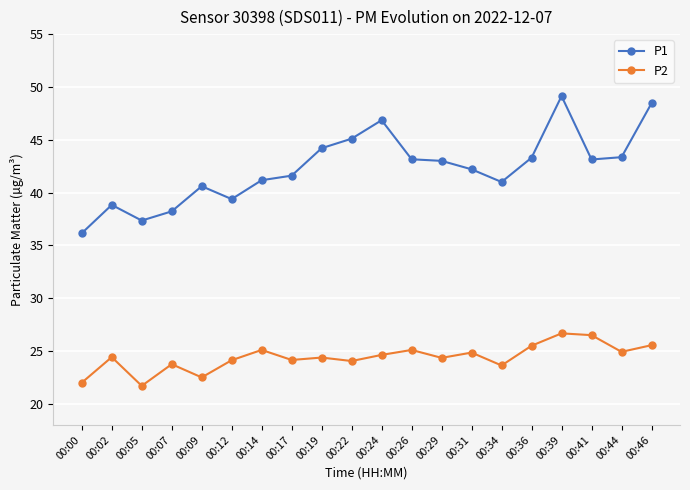

At which category does the chart reach its minimum across all series?

00:05